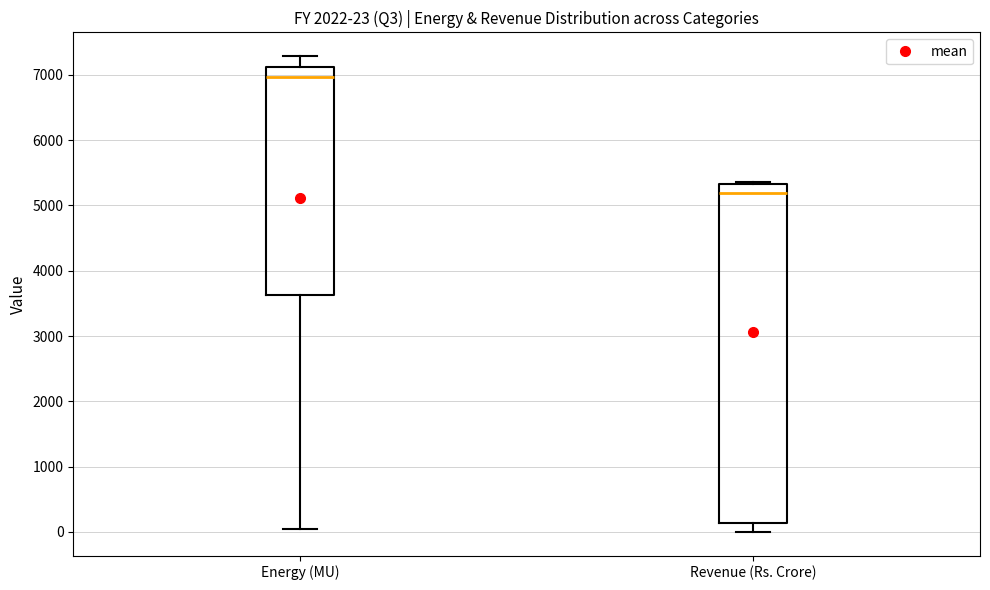

Which box is the tallest, from its lower edge to its upper edge?

Revenue (Rs. Crore)